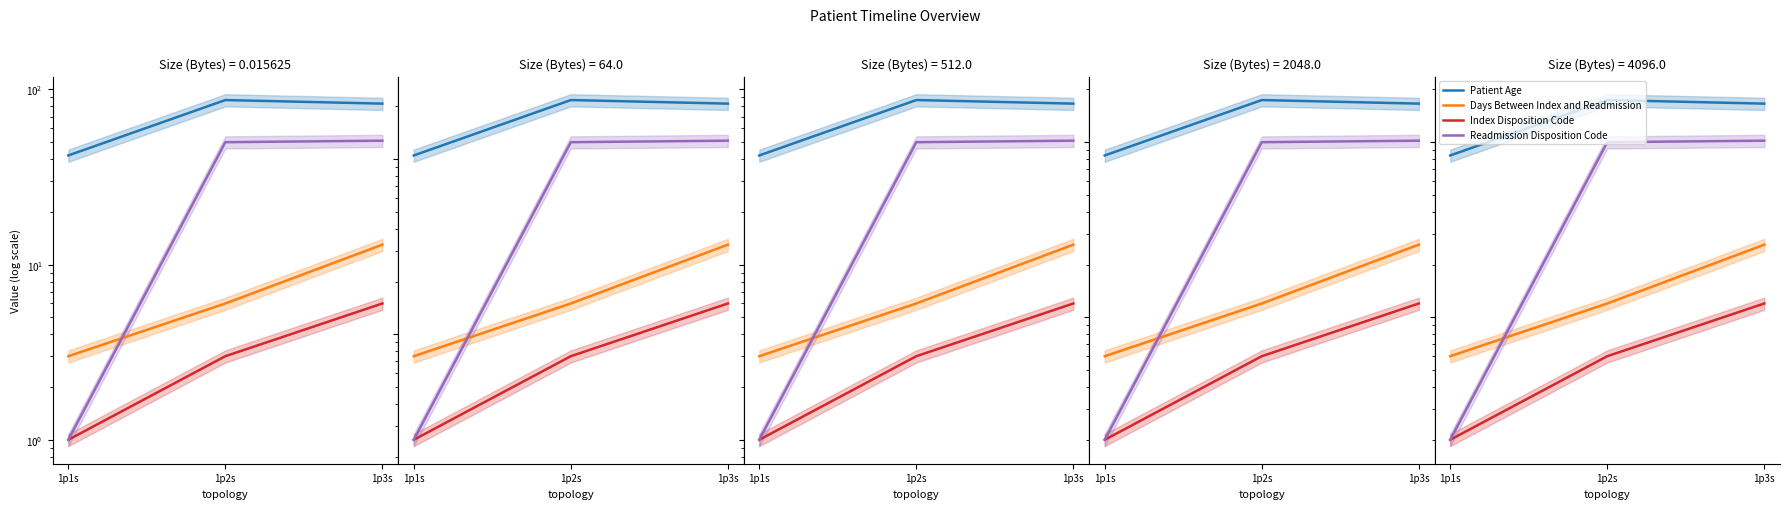

What are all the series names shown in the legend?

Patient Age, Days Between Index and Readmission, Index Disposition Code, Readmission Disposition Code